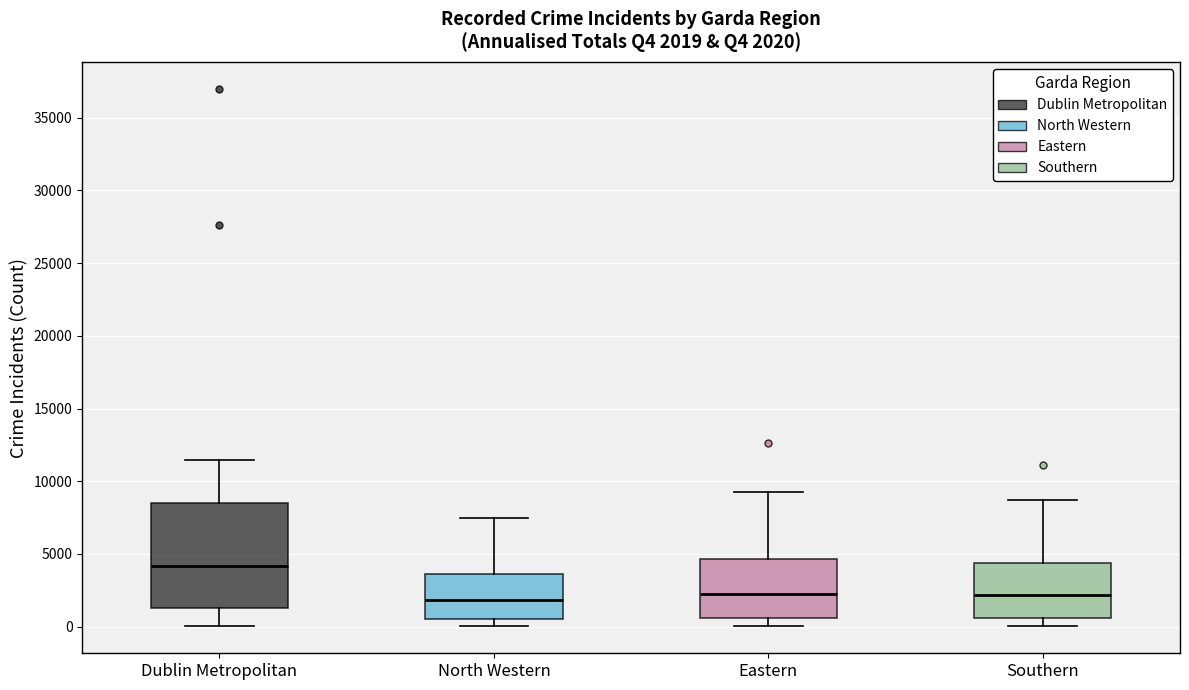

Which box's median line is the highest?

Dublin Metropolitan